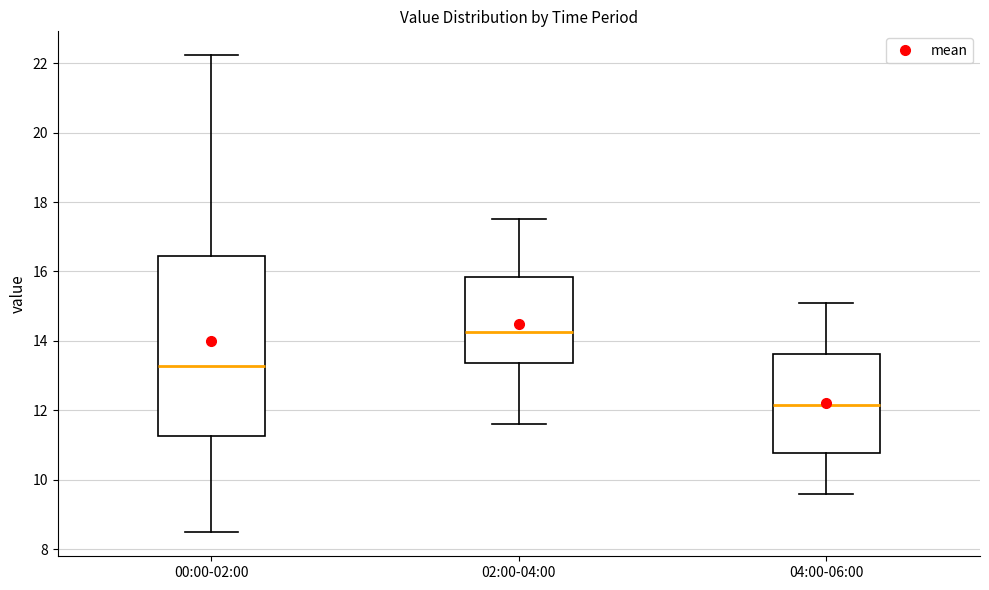

Where does the upper whisker of the box for 02:00-04:00 end on the y-axis? The values are not printed on the chart, so give them approximately, as read against the axis.

17.6